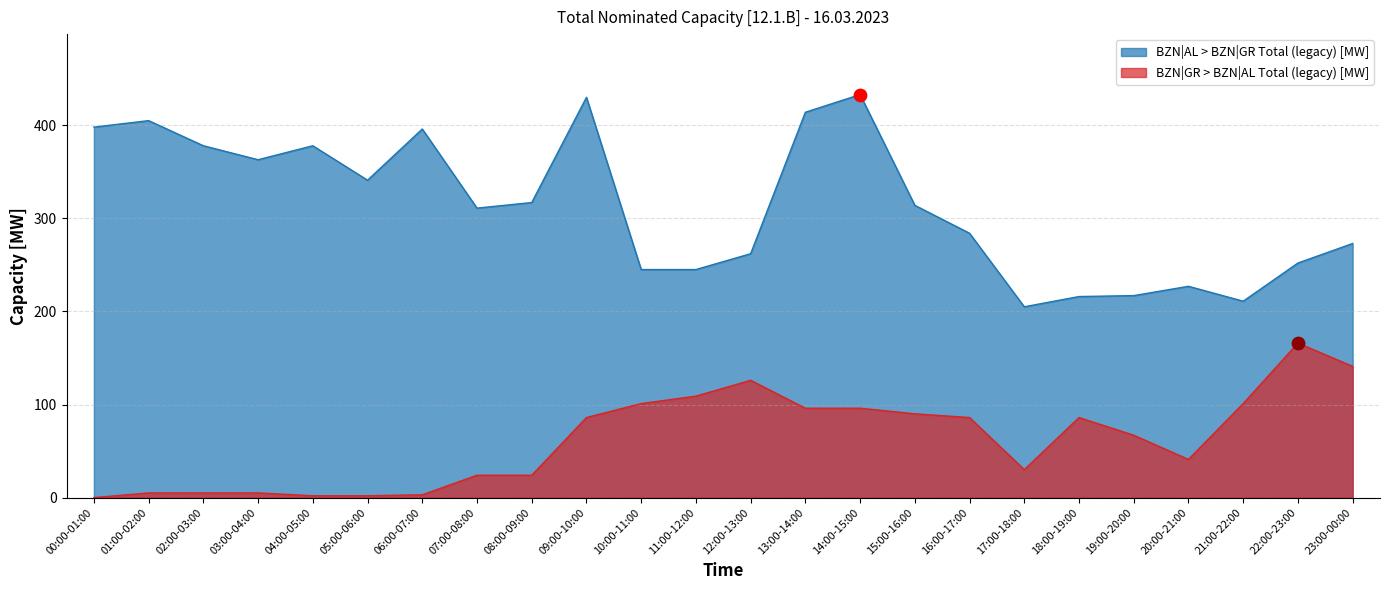

At which category is the sum across all series the highest?

14:00-15:00